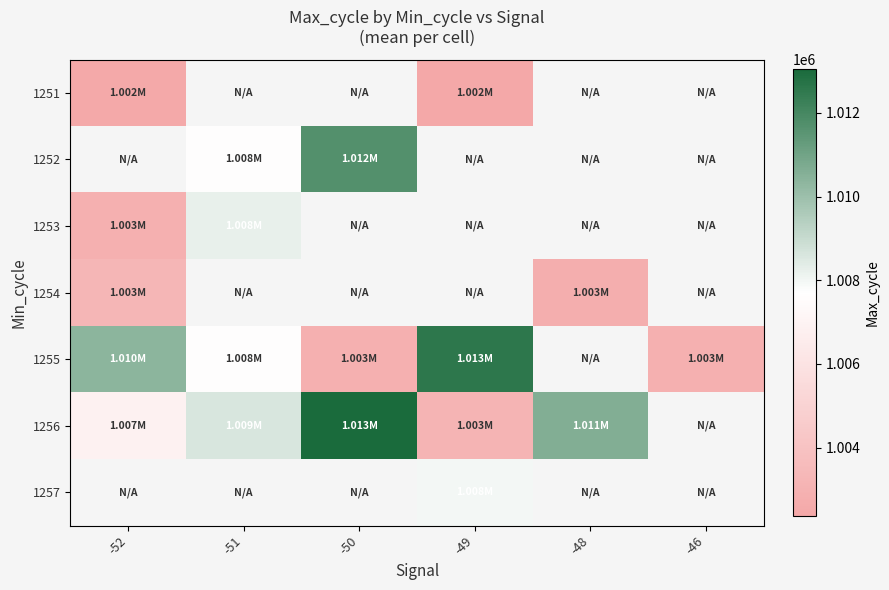

How many categories are shown in the chart?

6